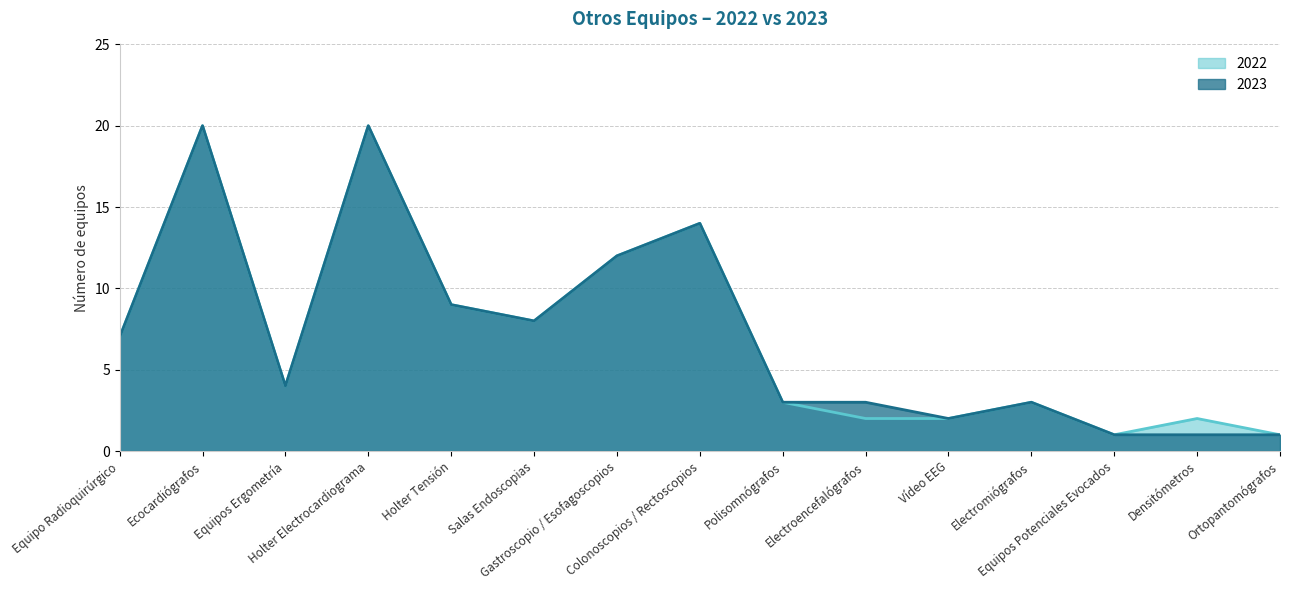

What is the maximum value for 2023?

20